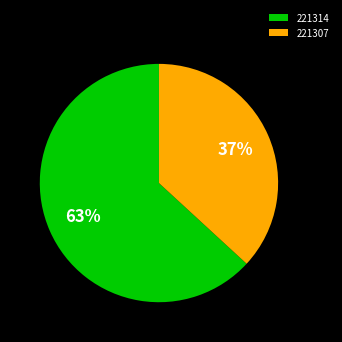

How many segments does this pie chart have?

2